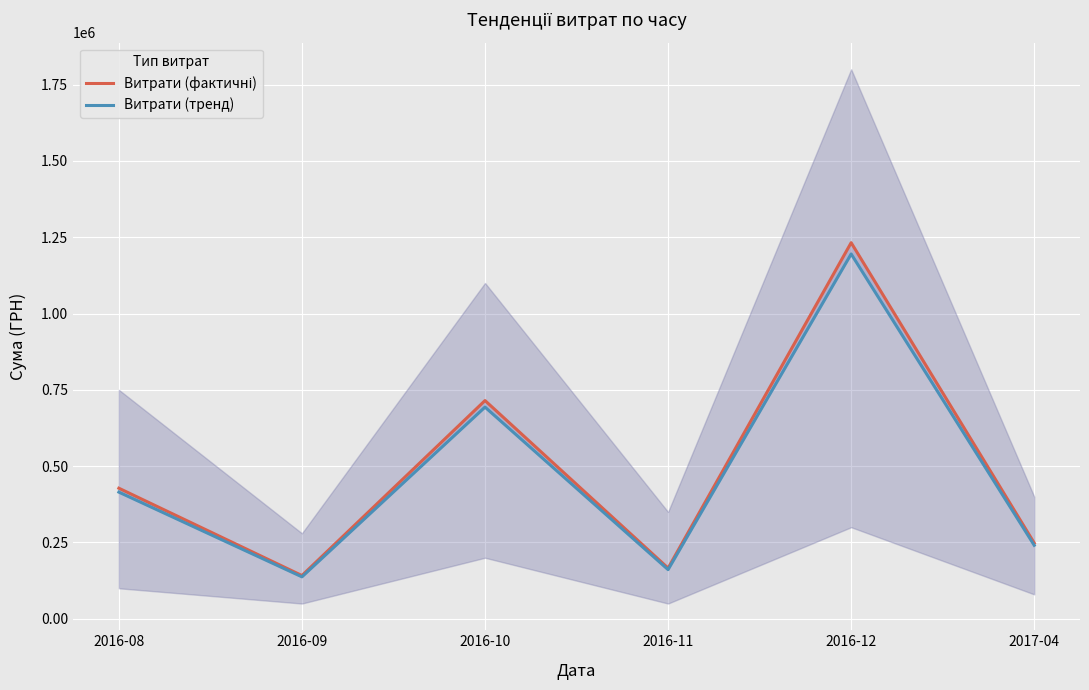

Which has a higher value, 2016-12 or 2017-04?

2016-12